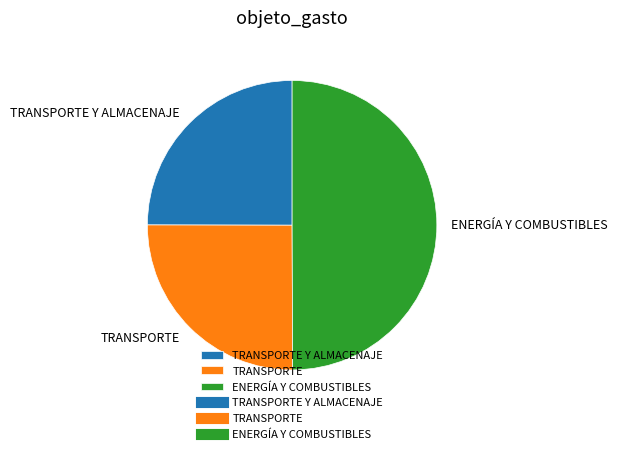

Count the number of slices in the pie.

3